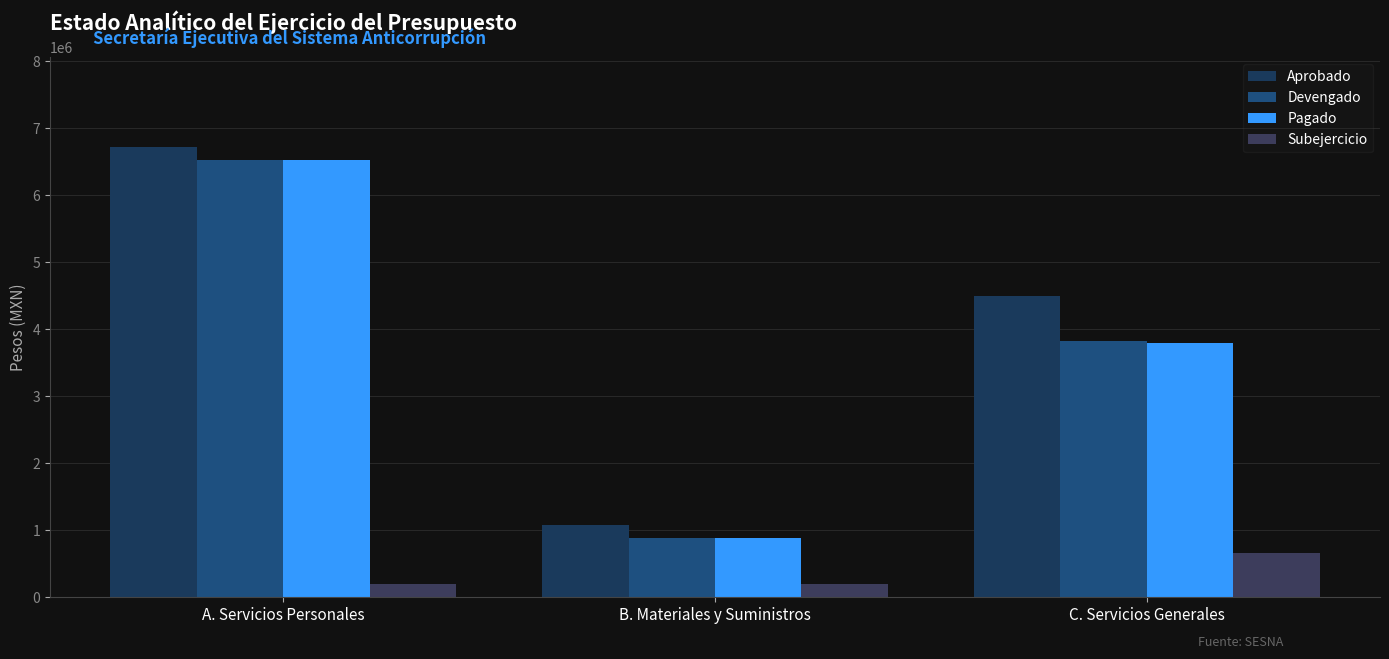

Reading right to left, what are all the values shown in this chart?

Aprobado: C. Servicios Generales=4497273	B. Materiales y Suministros=1082340	A. Servicios Personales=6711569
Devengado: C. Servicios Generales=3830480	B. Materiales y Suministros=887669	A. Servicios Personales=6516286
Pagado: C. Servicios Generales=3795219	B. Materiales y Suministros=887669	A. Servicios Personales=6516286
Subejercicio: C. Servicios Generales=666793	B. Materiales y Suministros=194671	A. Servicios Personales=195283